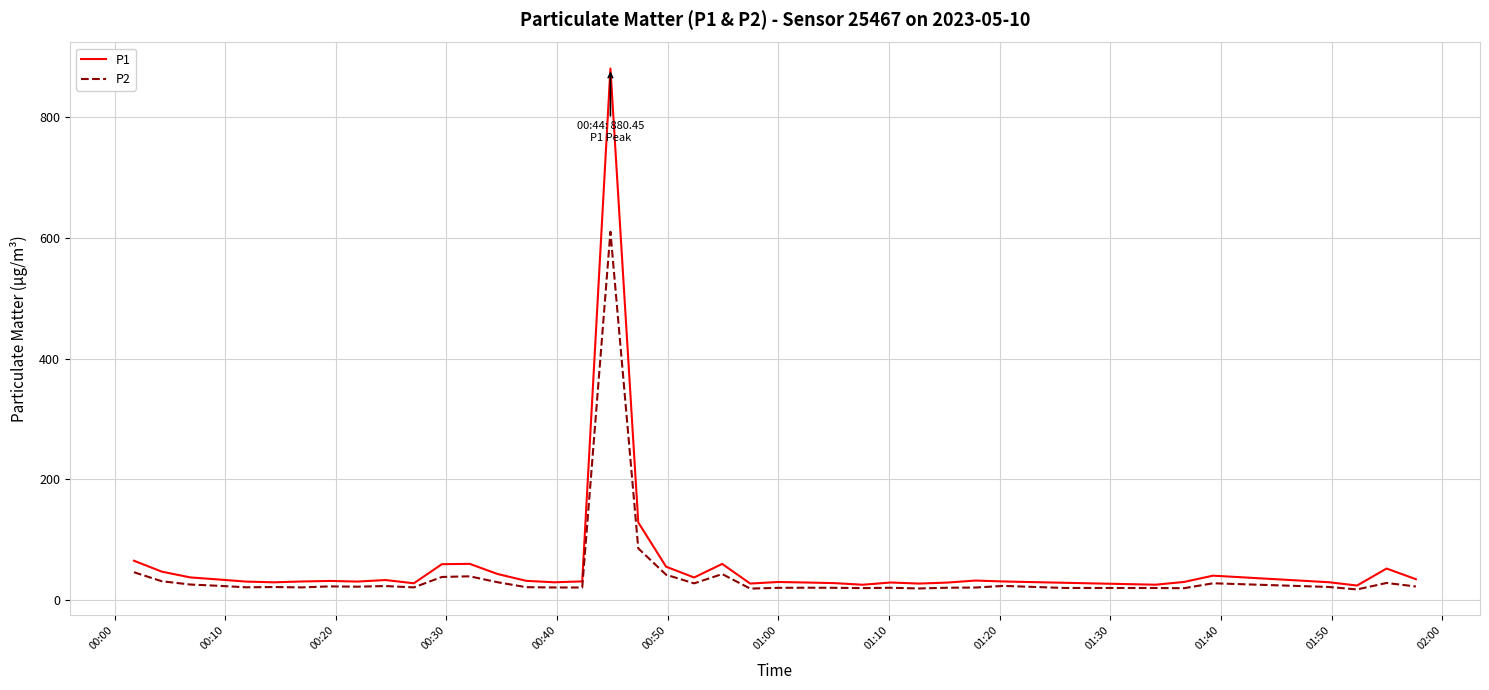

List the series in order of their peak value, highest first.

P1, P2